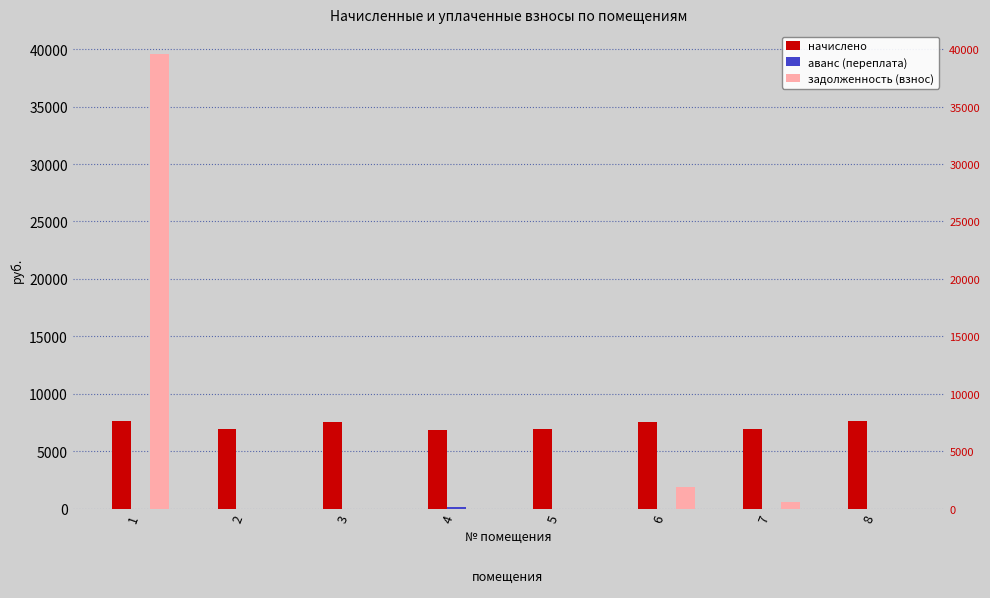

Which series changed the most between 5 and 6?

задолженность (взнос)